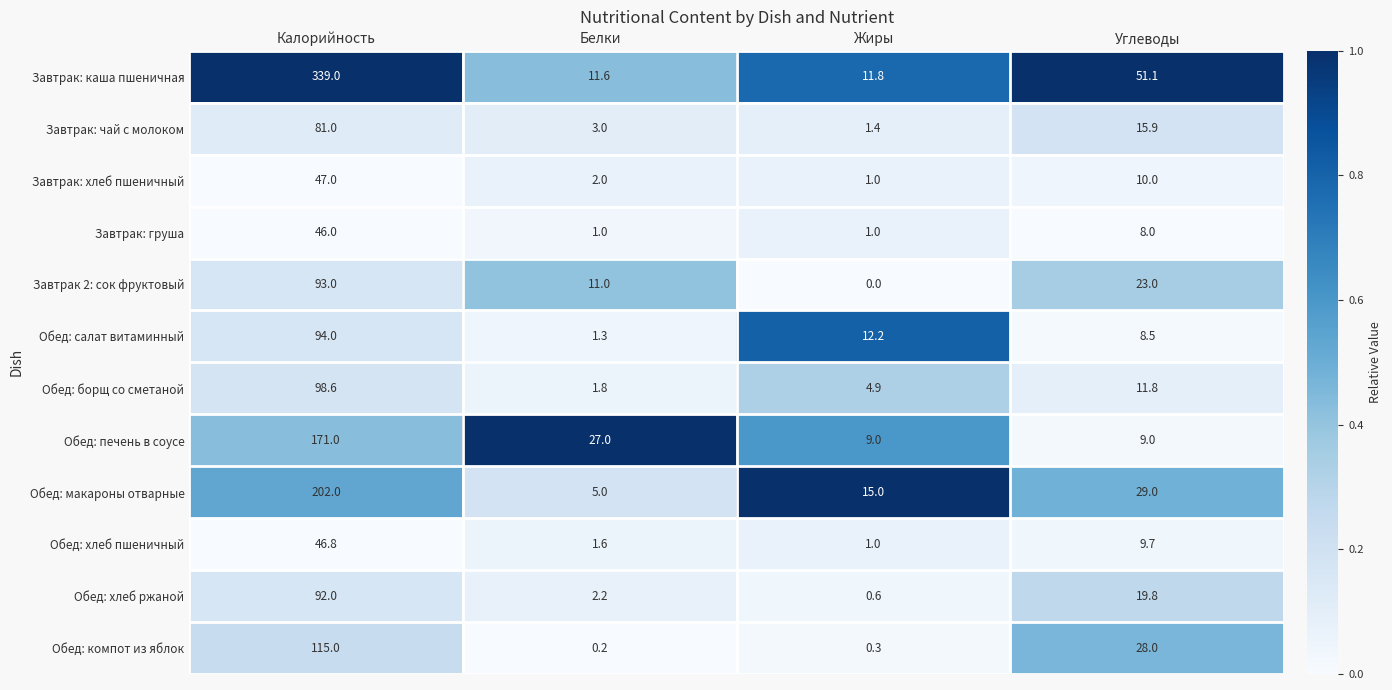

At which category is the sum across all series the highest?

Калорийность